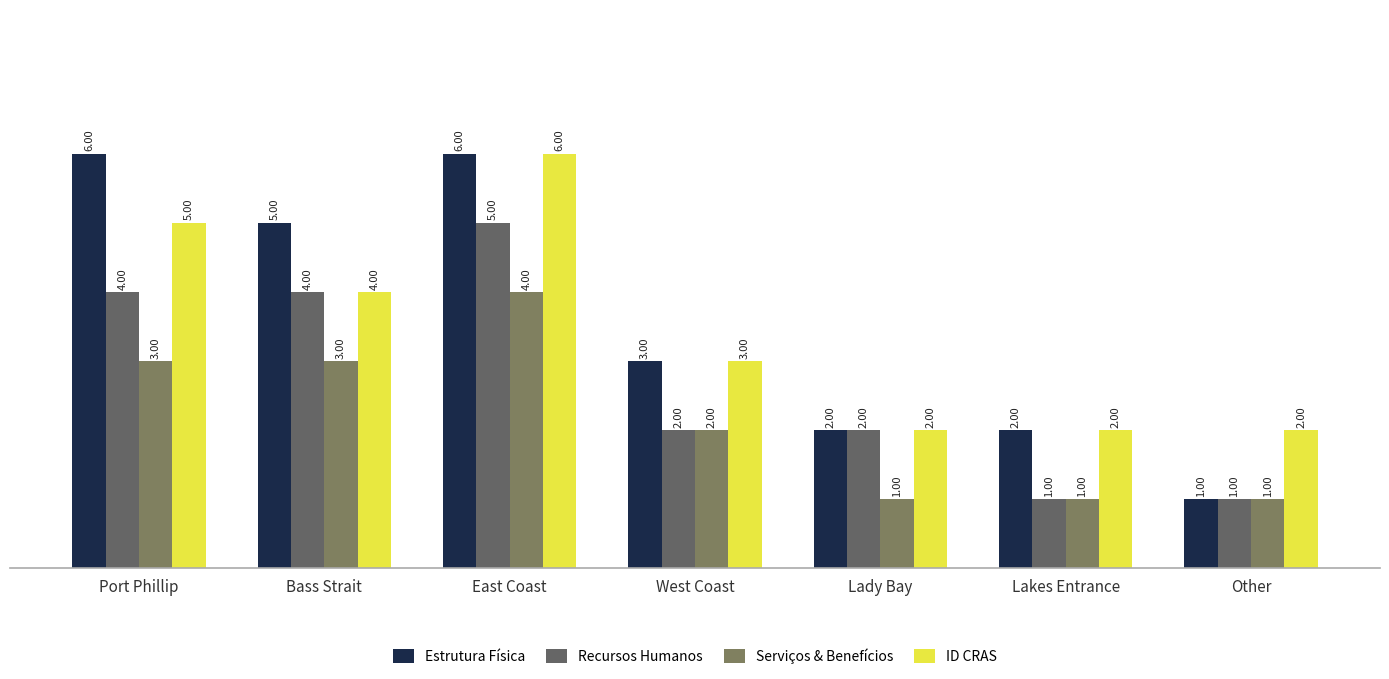

The value of ID CRAS at Lady Bay is 2. True or false?

True